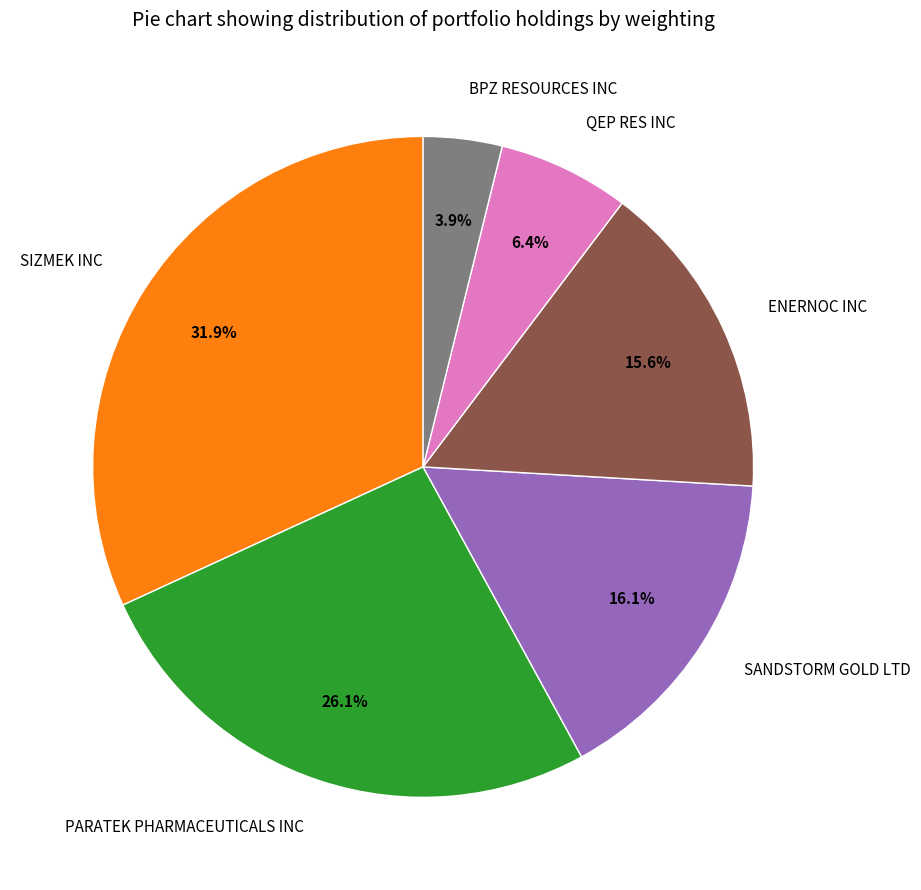

To the nearest percent, what percentage of the pie is QEP RES INC?

6%